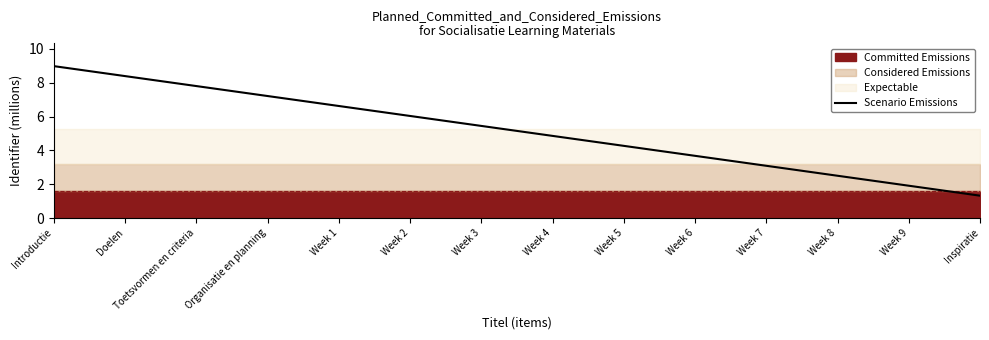

Where is the data nearest to the value 5?

Week 4